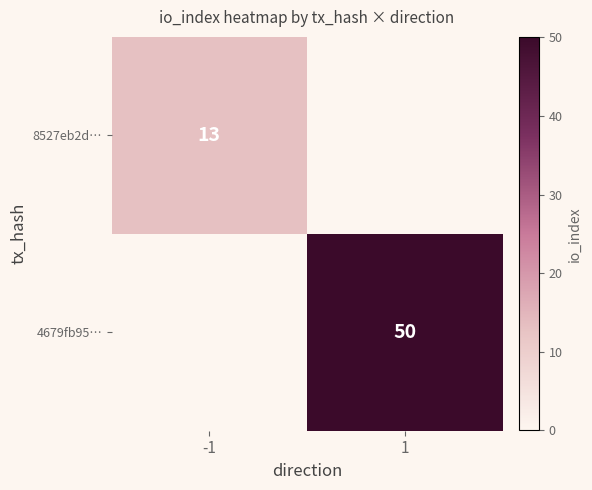

True or false: 4679fb95… has a value of 84 at 1.

False